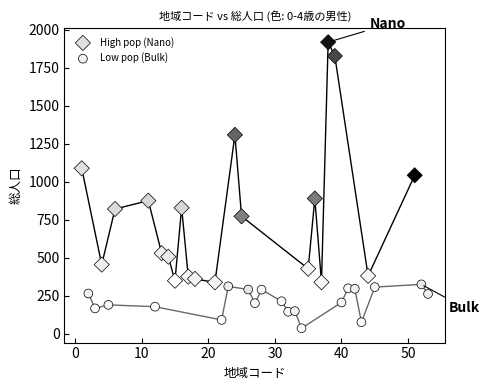

Which series contains the lowest Y value?

Low pop (Bulk)